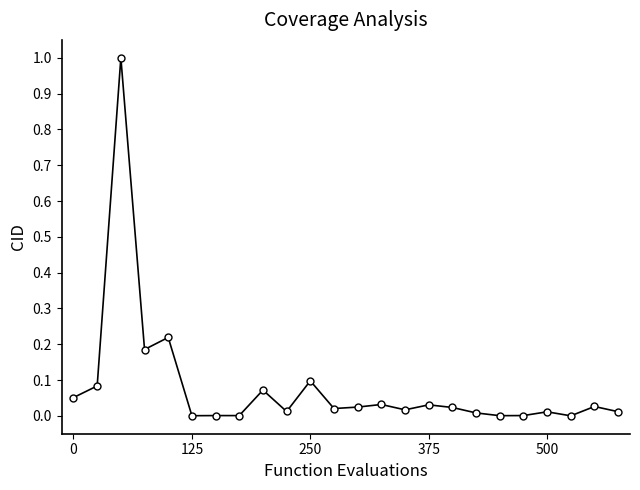

True or false: there are more than 2 points higher than both neighbors.

True